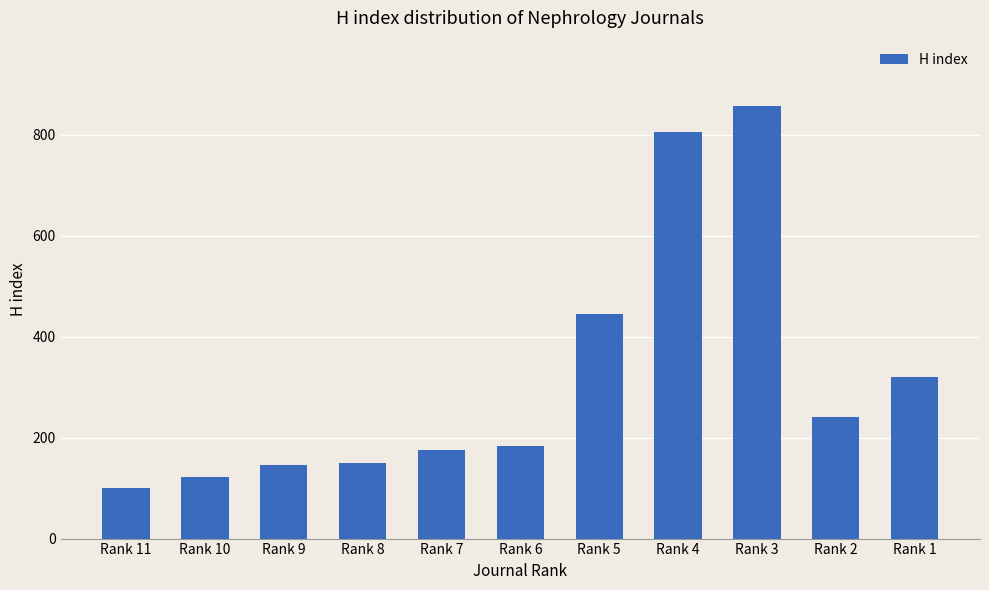

How many data points are less than 183?

5